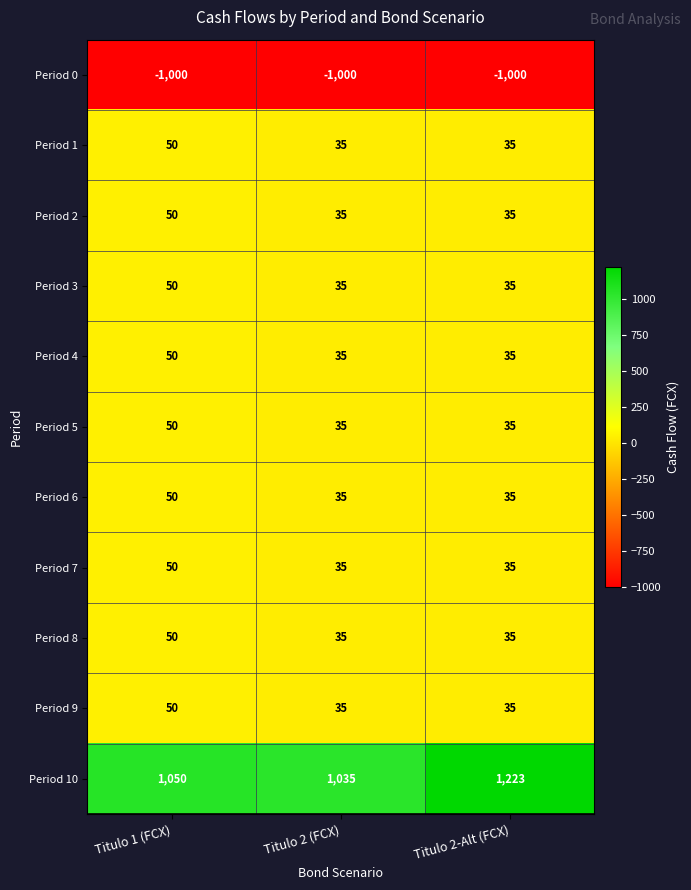

True or false: Period 7 has a value of 50 at Titulo 1 (FCX).

True